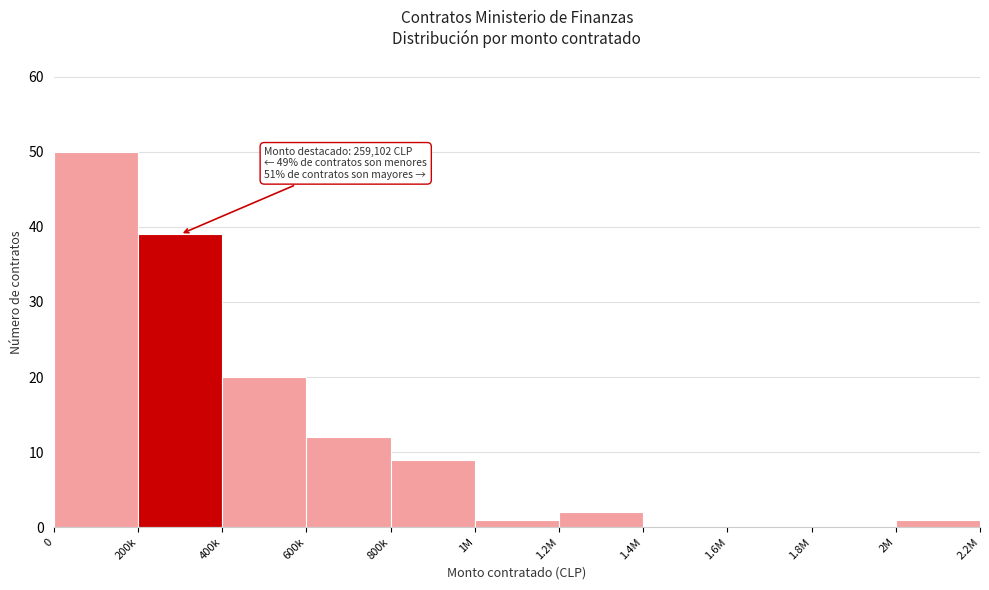

Reading left to right, transcribe all the data shown in this chart.

0=50	200k=39	400k=20	600k=12	800k=9	1M=1	1.2M=2	1.4M=0	1.6M=0	1.8M=0	2M=1